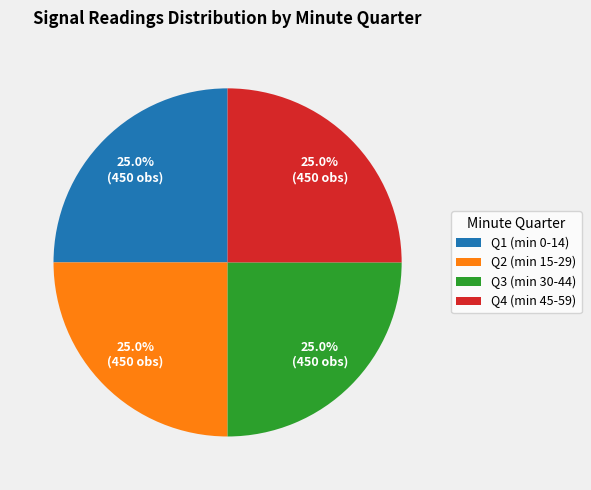

How many slices are in this pie chart?

4